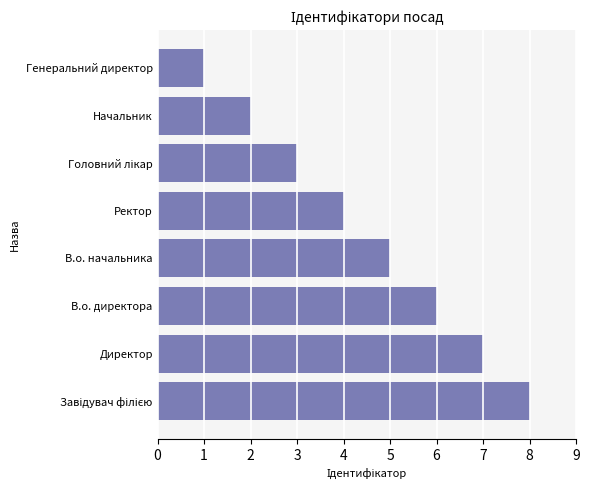

What is the difference between the second highest and minimum values?

6